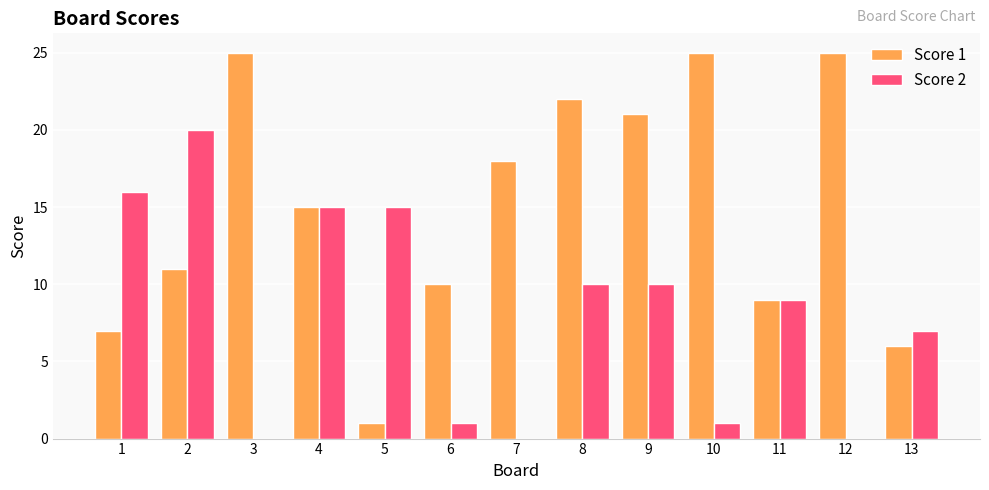

Reading left to right, transcribe all the data shown in this chart.

Score 1: 7	11	25	15	1	10	18	22	21	25	9	25	6
Score 2: 16	20	0	15	15	1	0	10	10	1	9	0	7